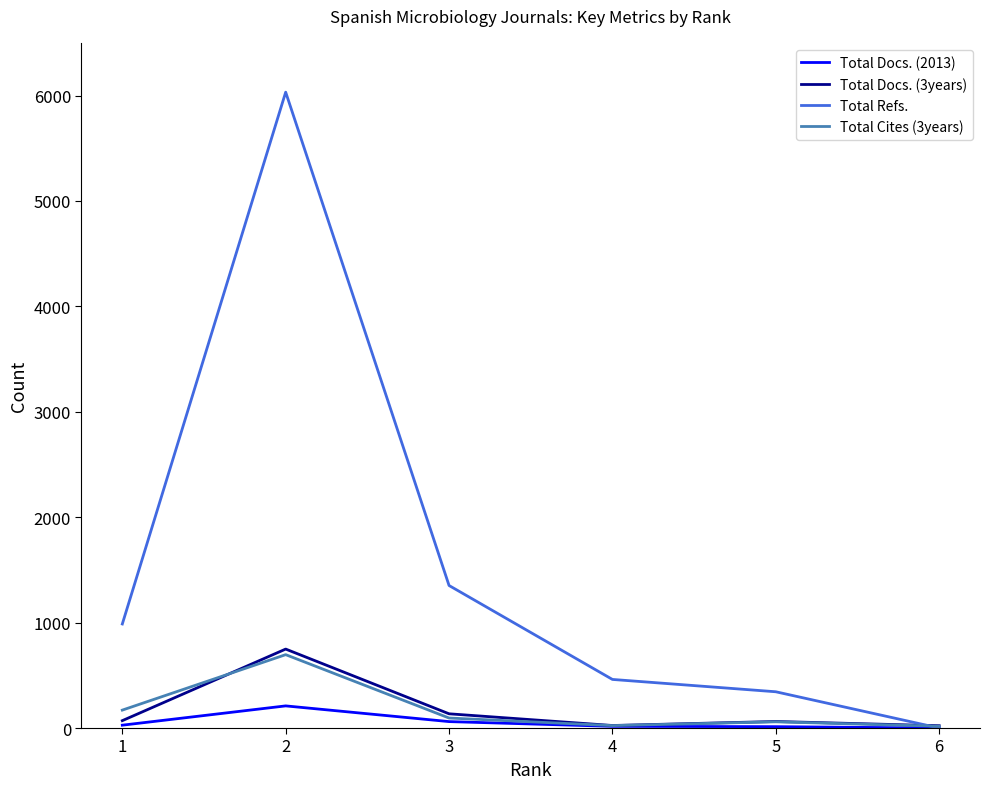

How many lines are shown in the chart?

4